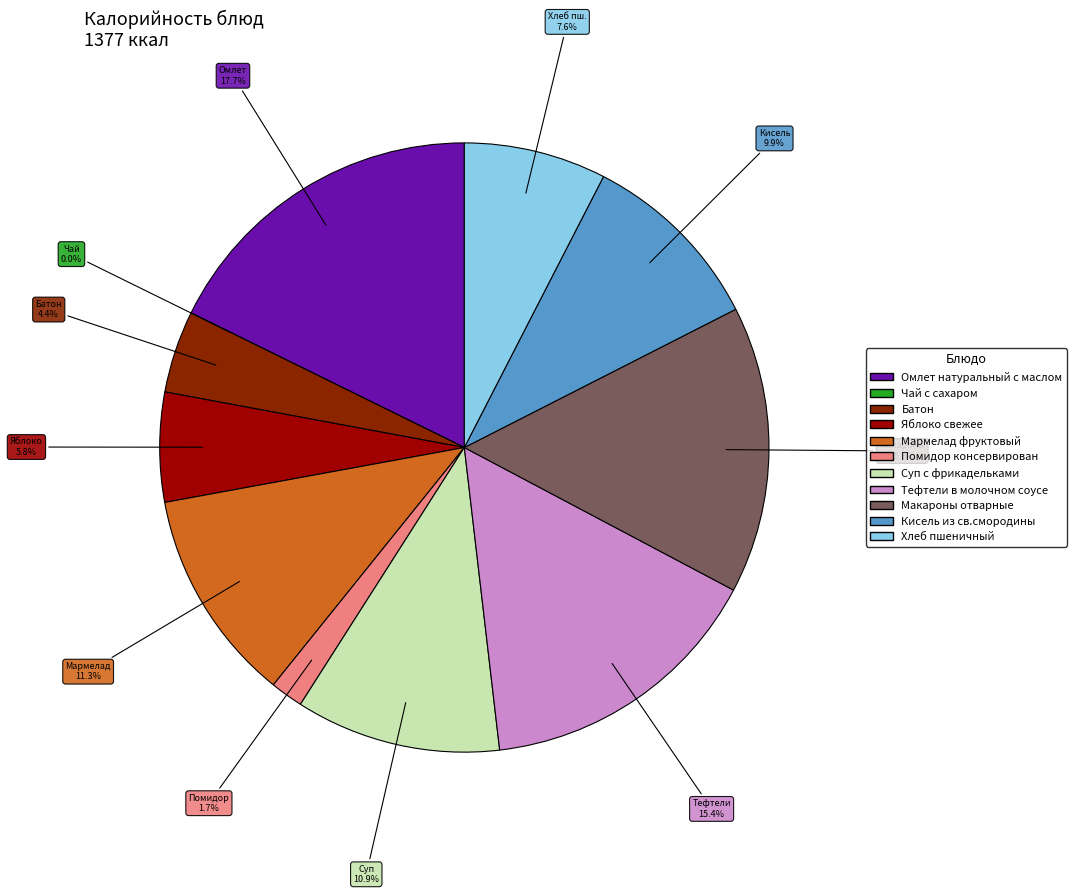

What is the change in value from Омлет натуральный с маслом to Батон?

-184